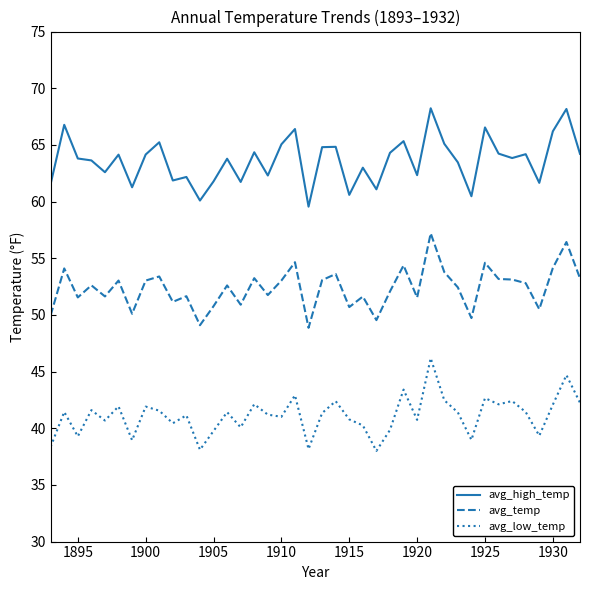

True or false: avg_low_temp and avg_temp cross at least once.

False